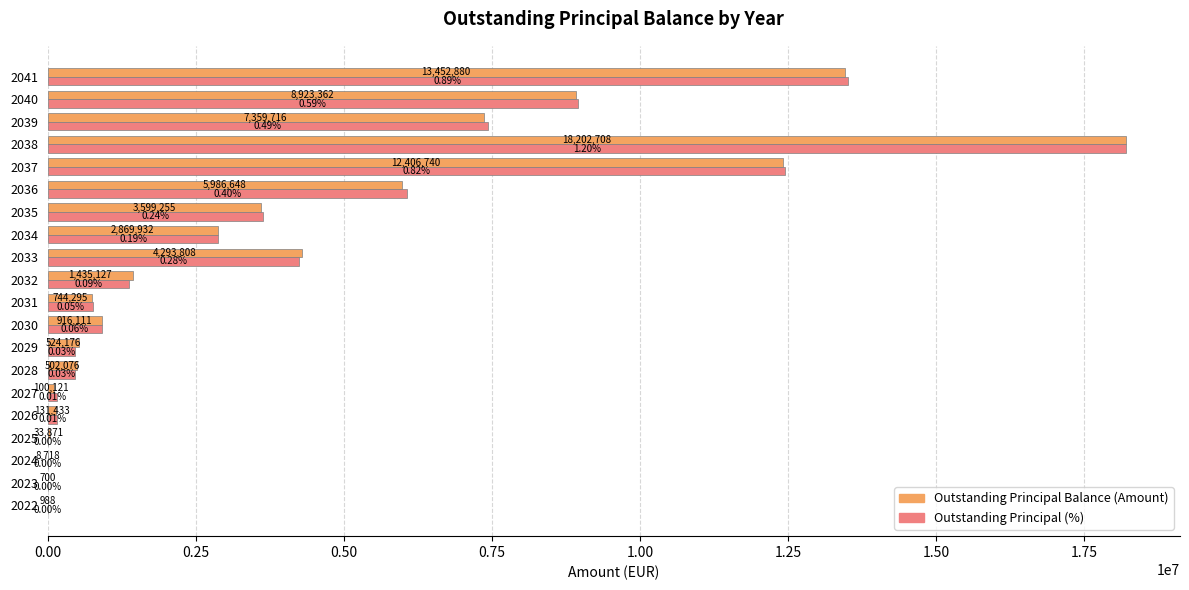

Which series has the largest total across all categories?

Outstanding Principal (%)